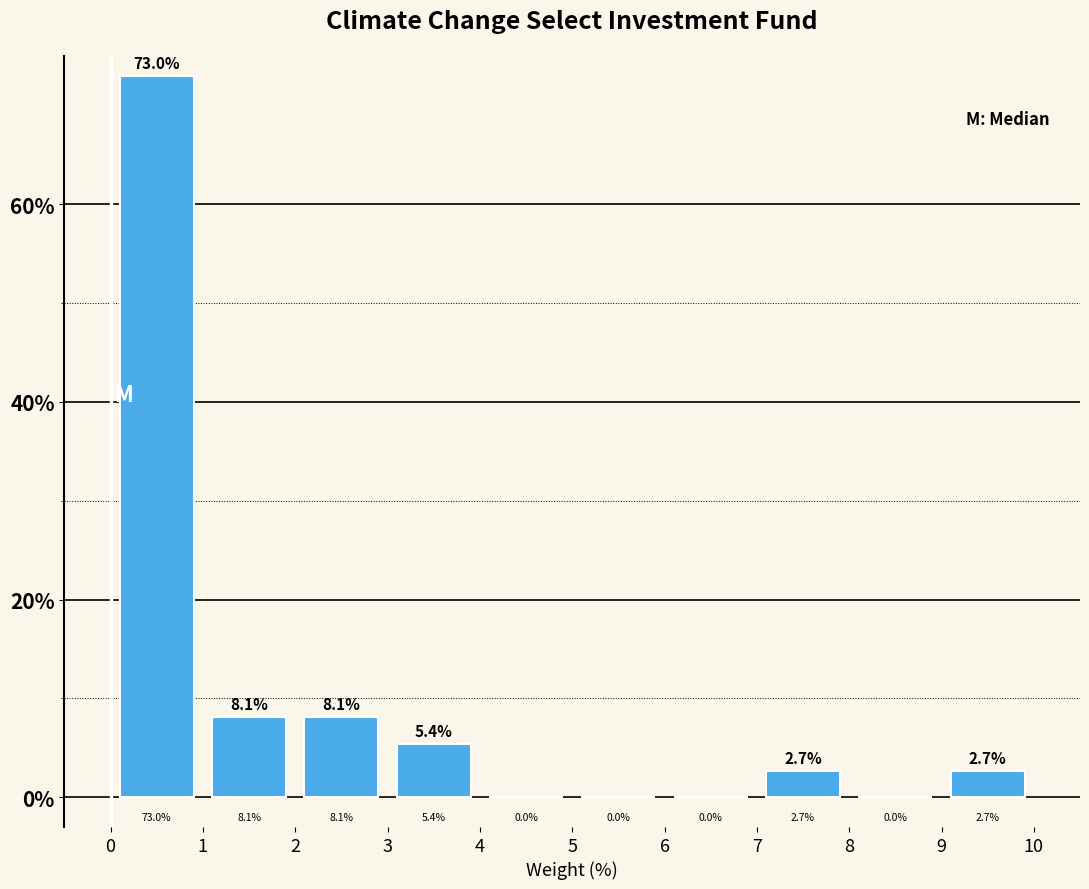

Over which range of the x-axis is the bar tallest?

0 to 1